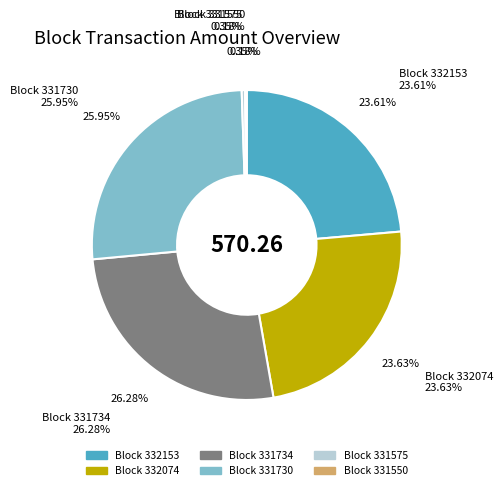

Is there any slice that represents more than half of the pie?

No